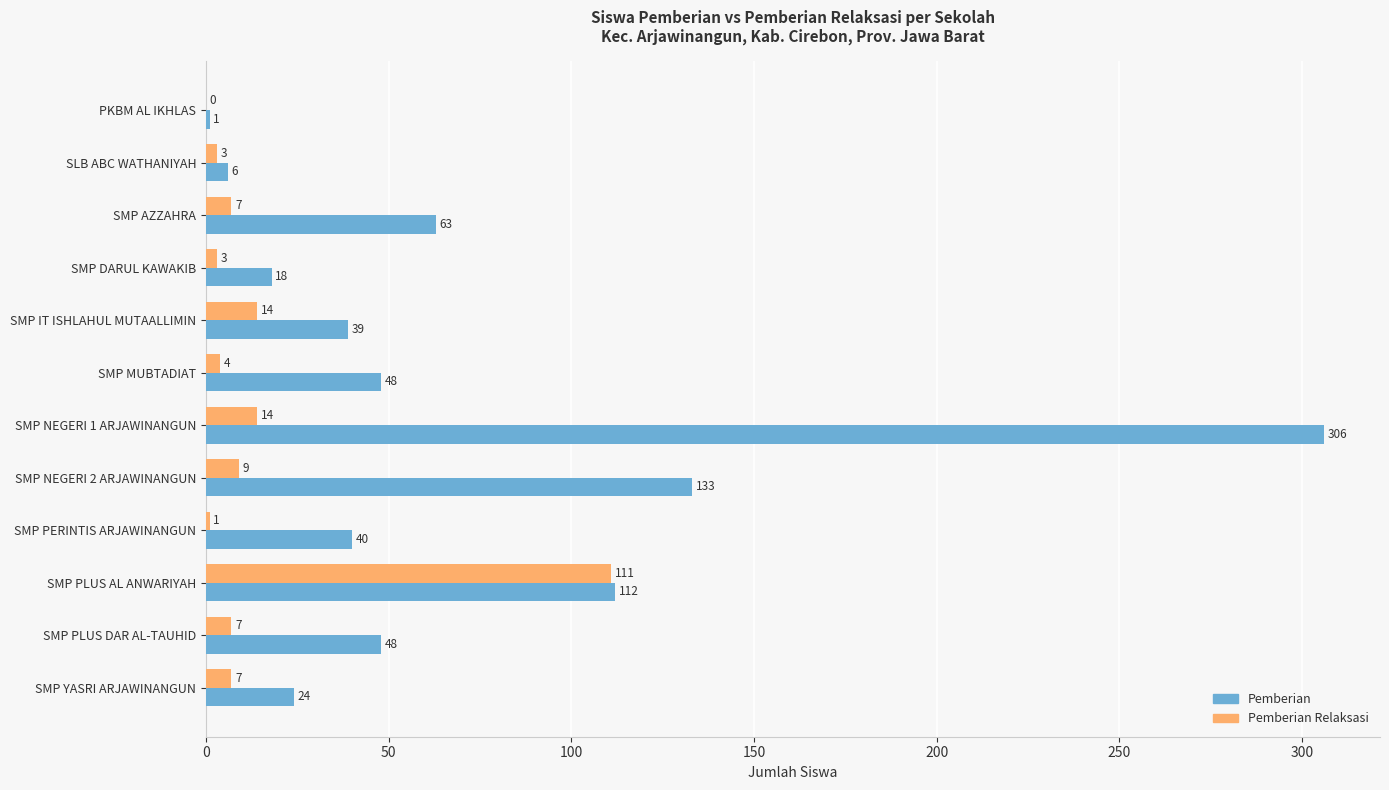

Which series has the largest total across all categories?

Pemberian